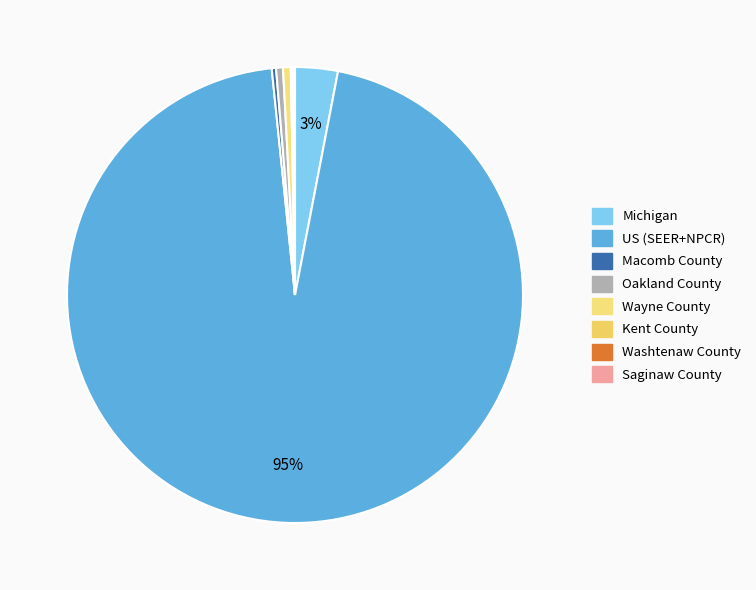

What is the largest slice in the pie chart?

US (SEER+NPCR)